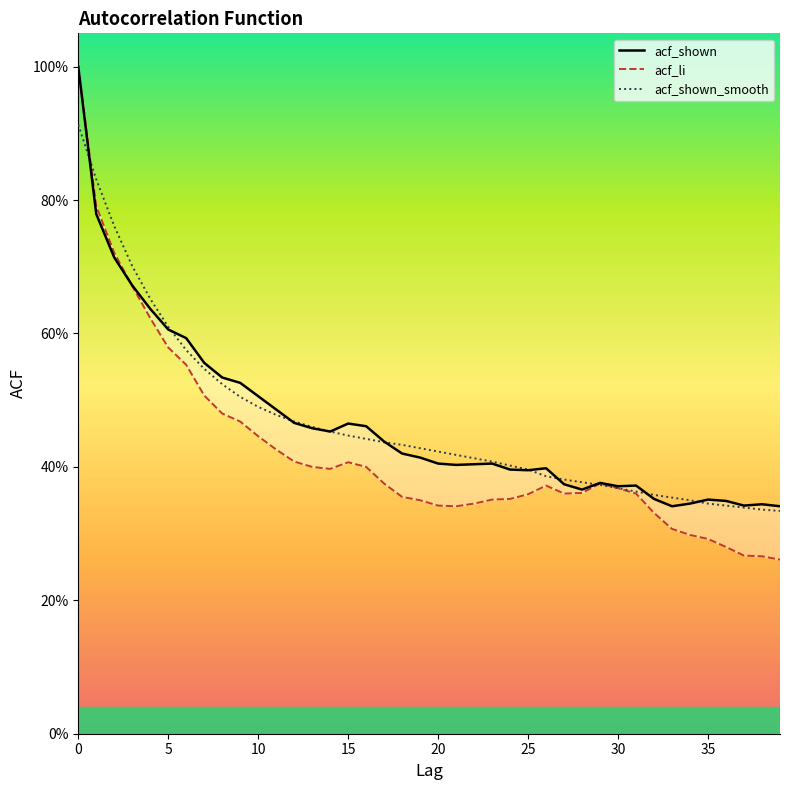

Reading left to right, extract all data points from this chart.

acf_shown: 1.0	0.8	0.7	0.7	0.6	0.6	0.6	0.6	0.5	0.5	0.5	0.5	0.5	0.5	0.5	0.5	0.5	0.4	0.4	0.4	0.4	0.4	0.4	0.4	0.4	0.4	0.4	0.4	0.4	0.4	0.4	0.4	0.4	0.3	0.3	0.4	0.3	0.3	0.3	0.3
acf_li: 1.0	0.8	0.7	0.7	0.6	0.6	0.6	0.5	0.5	0.5	0.4	0.4	0.4	0.4	0.4	0.4	0.4	0.4	0.4	0.3	0.3	0.3	0.3	0.4	0.4	0.4	0.4	0.4	0.4	0.4	0.4	0.4	0.3	0.3	0.3	0.3	0.3	0.3	0.3	0.3
acf_shown_smooth: 0.9	0.8	0.8	0.7	0.7	0.6	0.6	0.5	0.5	0.5	0.5	0.5	0.5	0.5	0.5	0.4	0.4	0.4	0.4	0.4	0.4	0.4	0.4	0.4	0.4	0.4	0.4	0.4	0.4	0.4	0.4	0.4	0.4	0.4	0.3	0.3	0.3	0.3	0.3	0.3